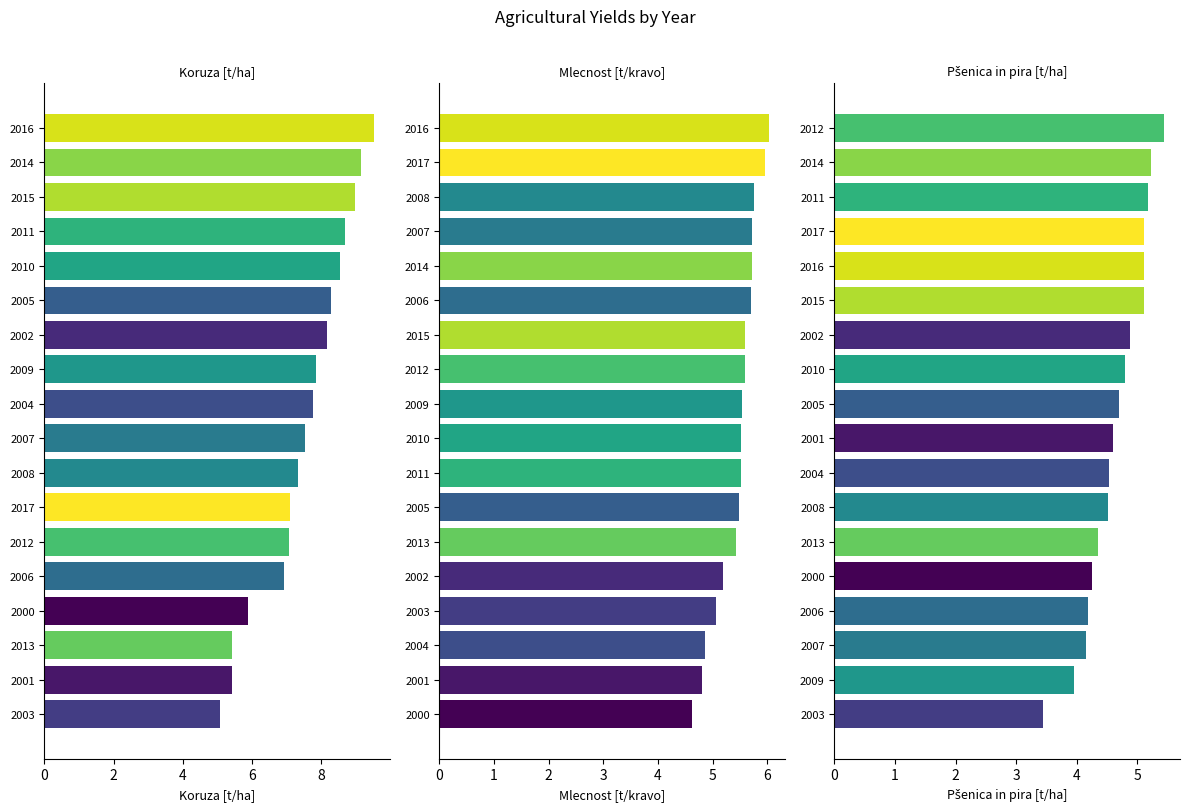

At how many categories does at least one series exceed 7?

13